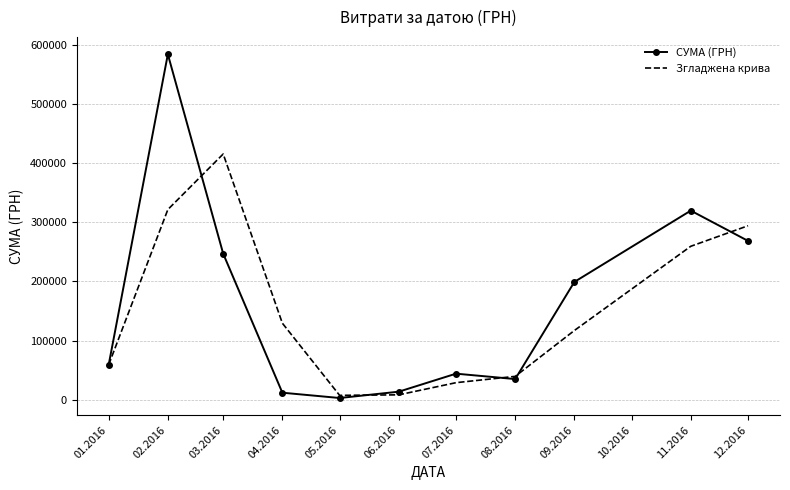

Which series changed the most between 02.2016 and 07.2016?

СУМА (ГРН)